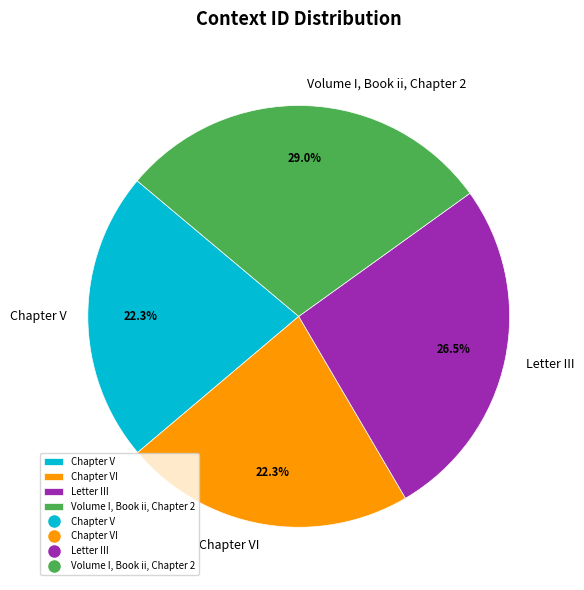

What is the largest slice in the pie chart?

Volume I, Book ii, Chapter 2